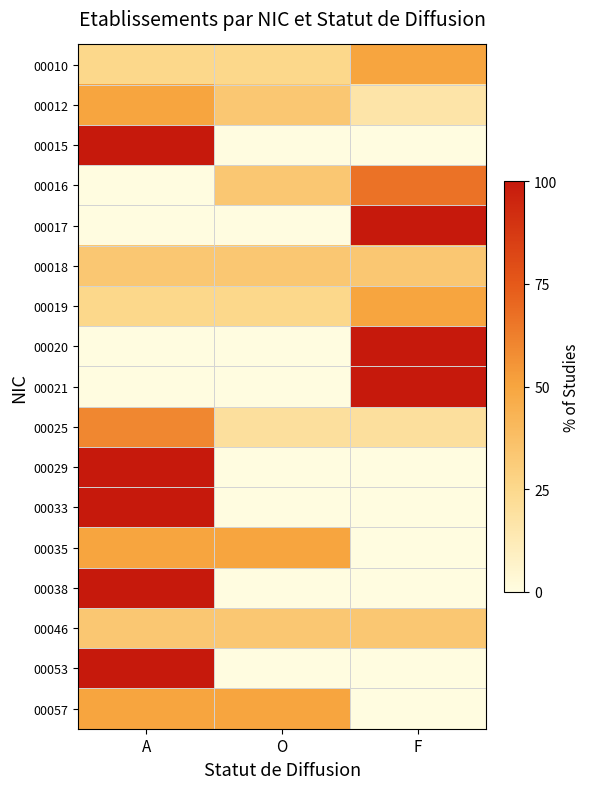

Reading left to right, transcribe all the data shown in this chart.

00010: A=25.0	O=25.0	F=50.0
00012: A=50.0	O=33.3	F=16.7
00015: A=100.0	O=0.0	F=0.0
00016: A=0.0	O=33.3	F=66.7
00017: A=0.0	O=0.0	F=100.0
00018: A=33.3	O=33.3	F=33.3
00019: A=25.0	O=25.0	F=50.0
00020: A=0.0	O=0.0	F=100.0
00021: A=0.0	O=0.0	F=100.0
00025: A=60.0	O=20.0	F=20.0
00029: A=100.0	O=0.0	F=0.0
00033: A=100.0	O=0.0	F=0.0
00035: A=50.0	O=50.0	F=0.0
00038: A=100.0	O=0.0	F=0.0
00046: A=33.3	O=33.3	F=33.3
00053: A=100.0	O=0.0	F=0.0
00057: A=50.0	O=50.0	F=0.0